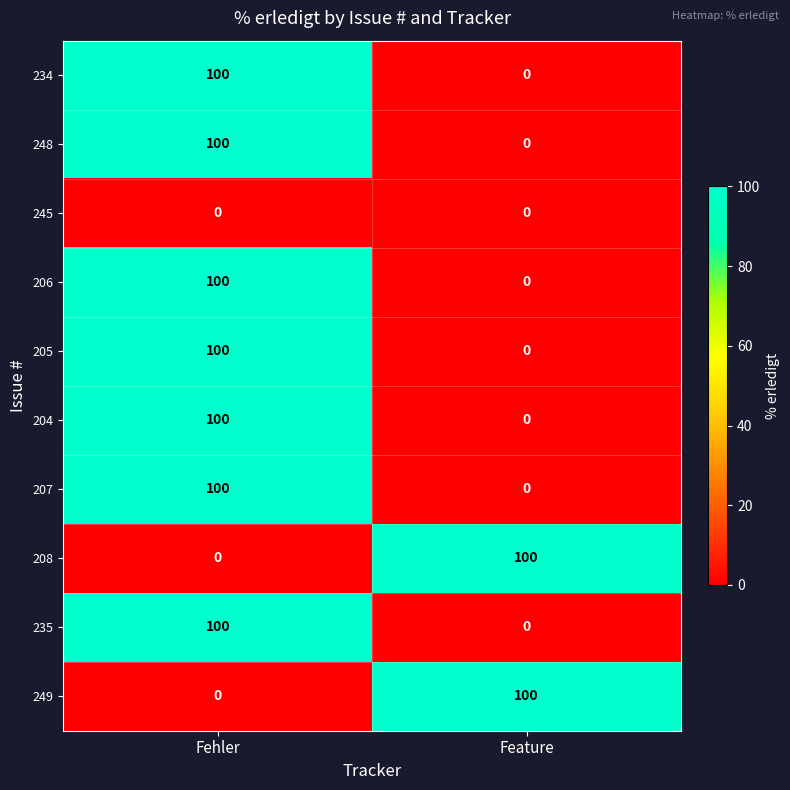

List the labels in order of 248 value, smallest first.

Feature, Fehler